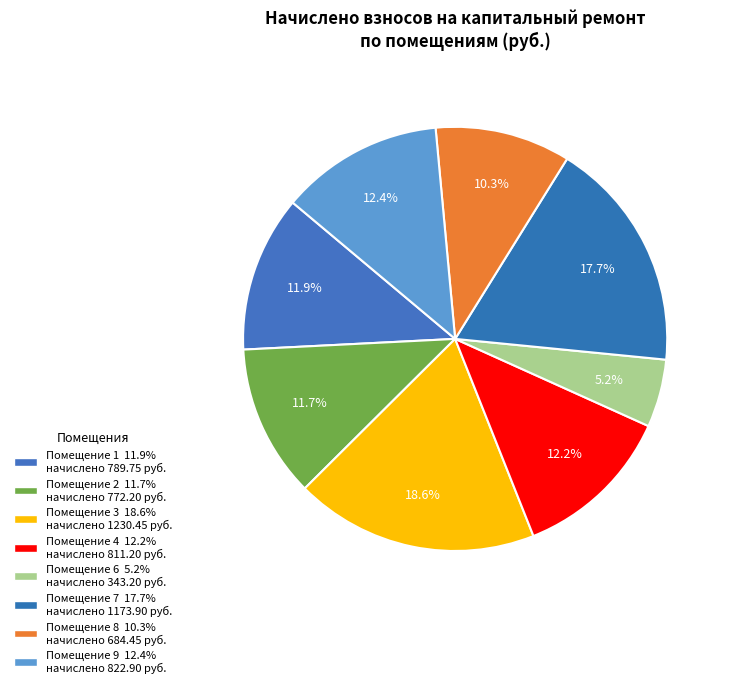

Is there a majority slice in this chart?

No